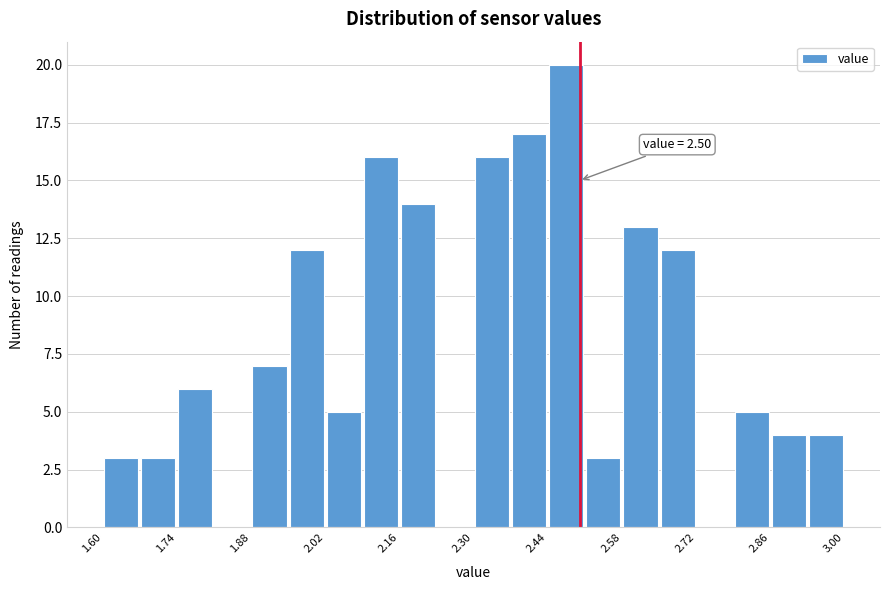

Around what value on the x-axis is the tallest bar? Give the approximate position of its centre, as read against the axis.

2.48